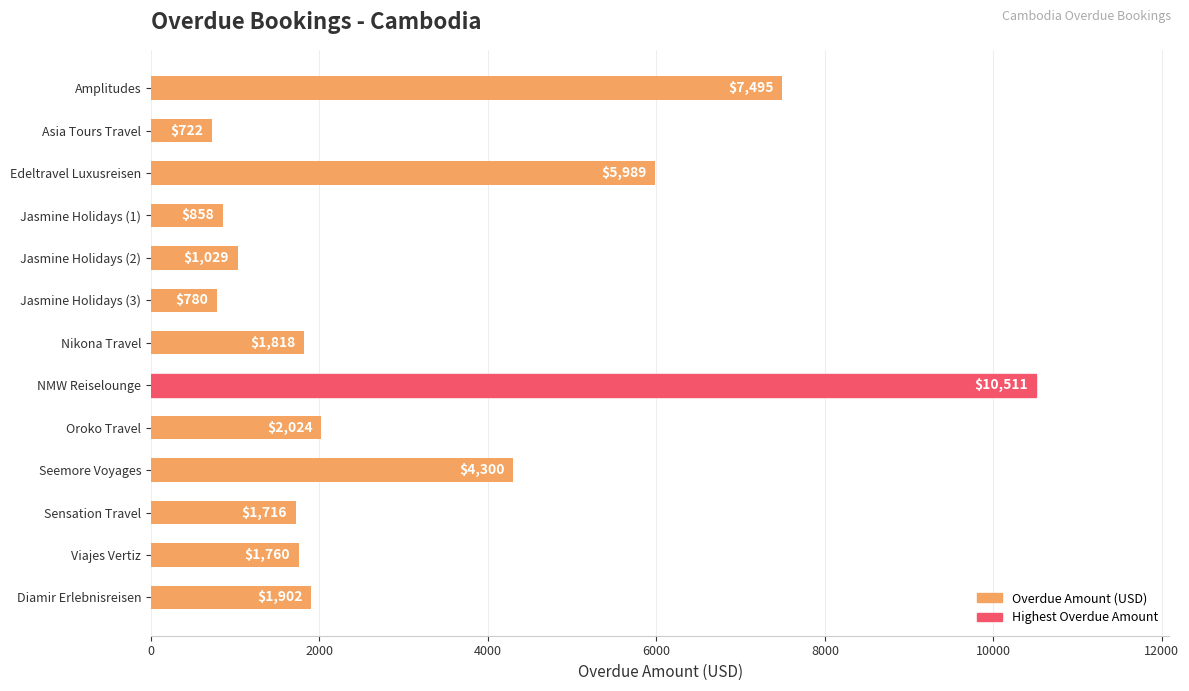

Does the chart contain any negative values?

No